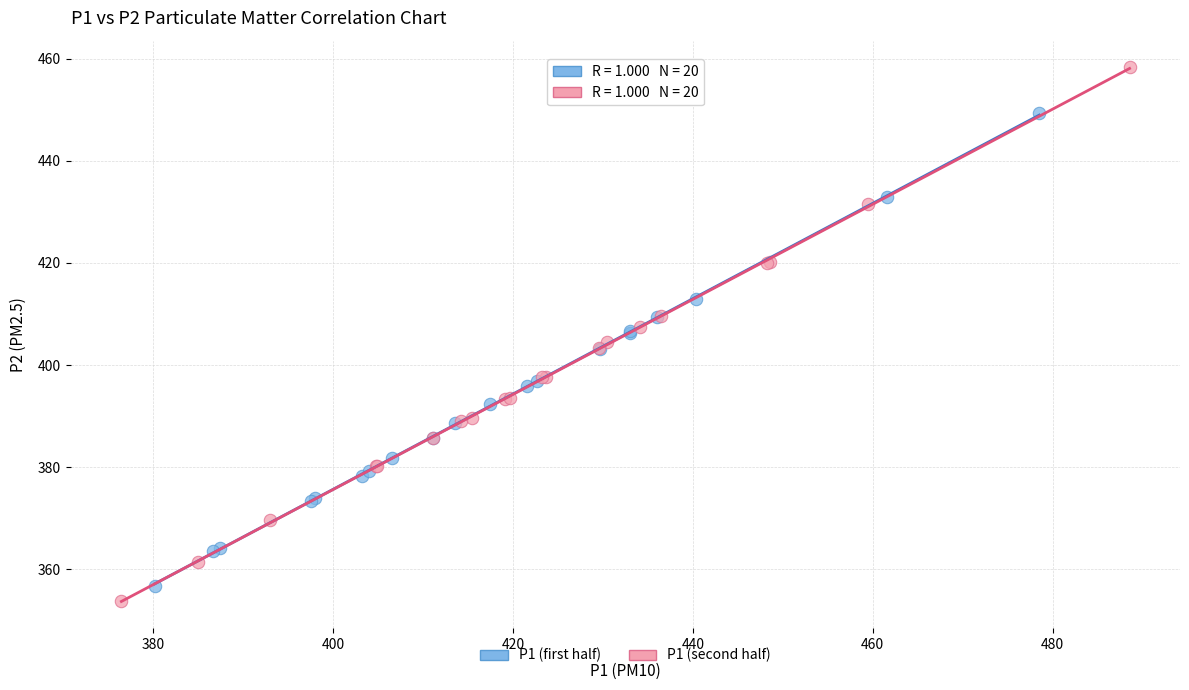

Which series contains the highest Y value?

P1 (second half)